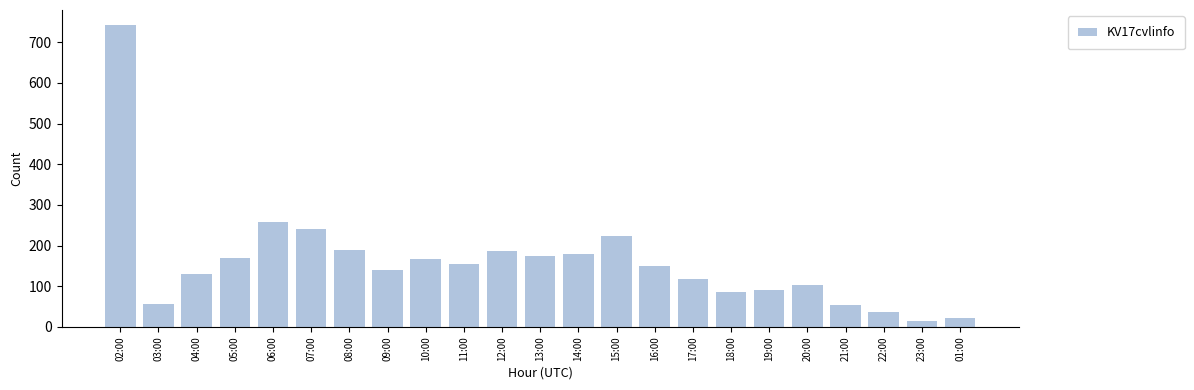

What is the difference between the maximum and second lowest values?

720